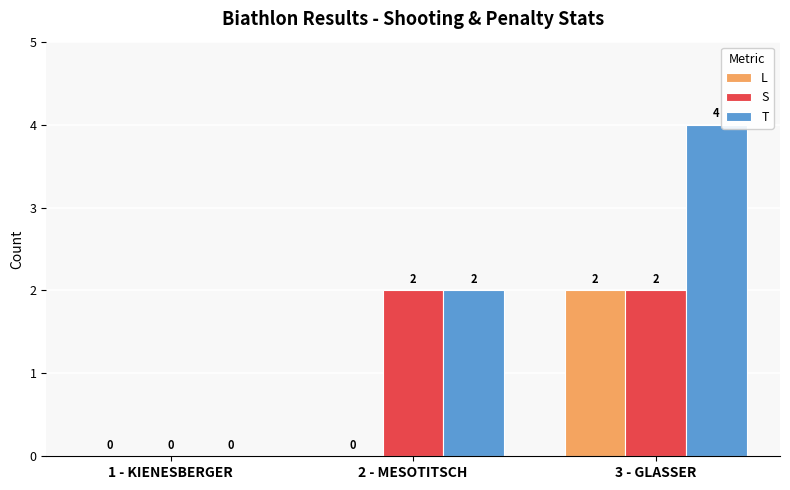

How many T values are between 0 and 4?

3